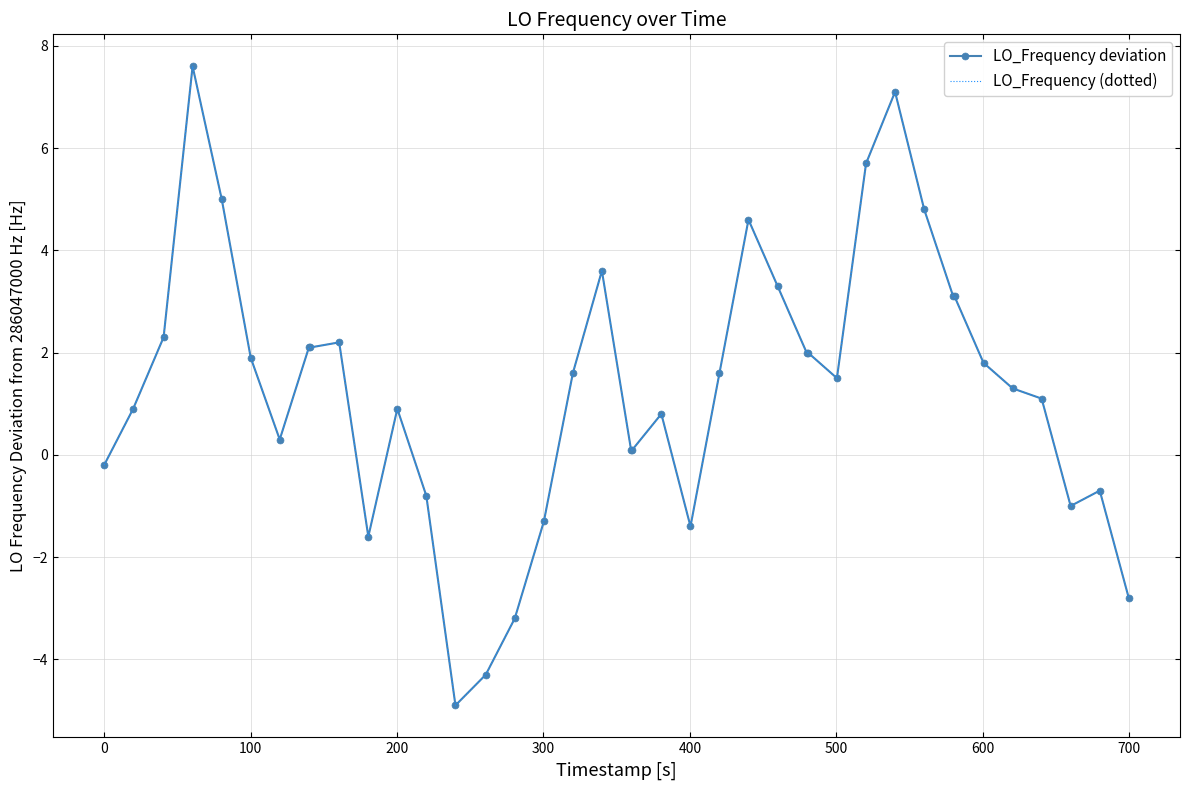

How many interior local valleys does the LO_Frequency deviation series have?

6